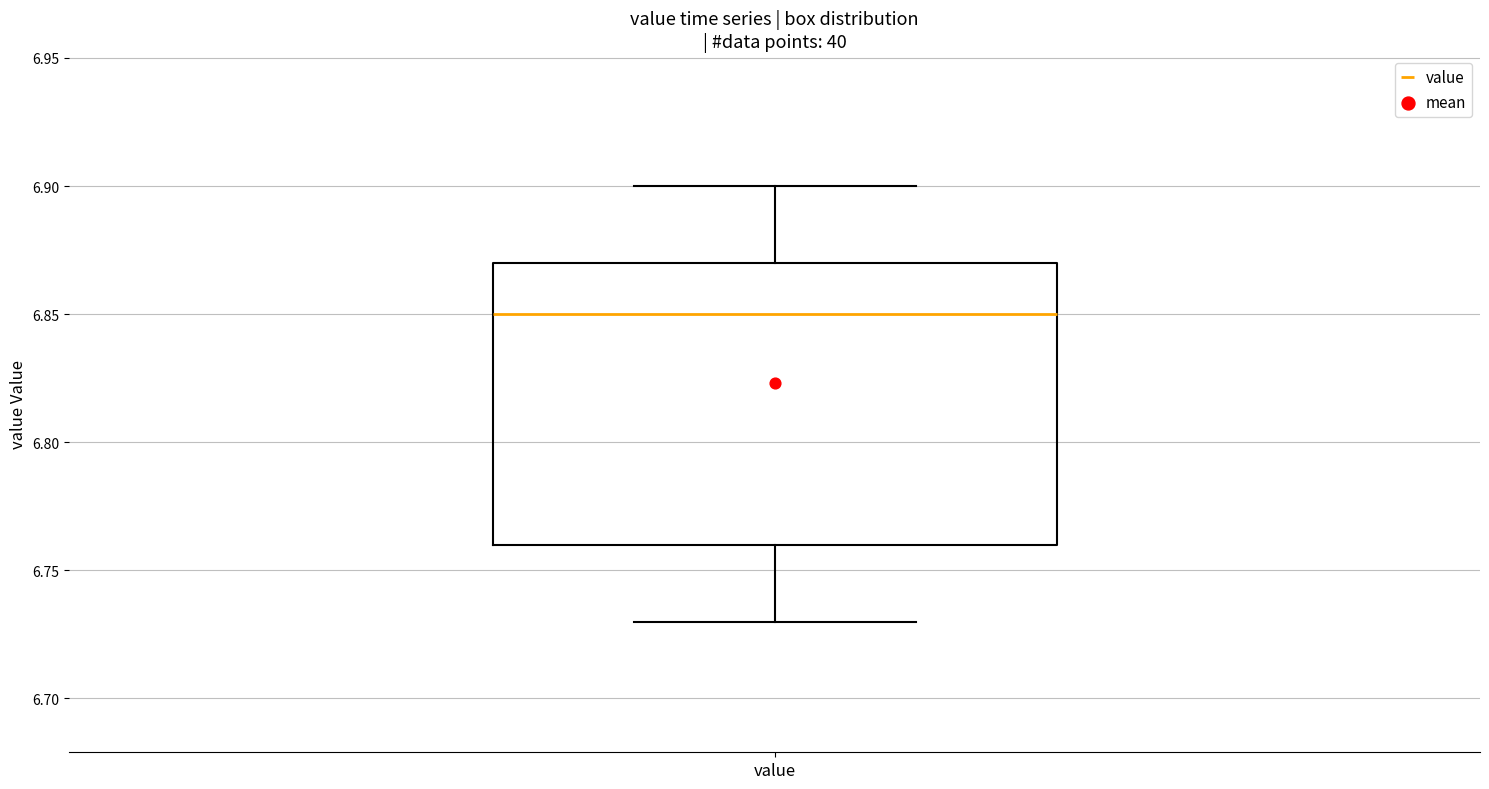

Where does the lower whisker of the box for value end on the y-axis? The values are not printed on the chart, so give them approximately, as read against the axis.

6.73